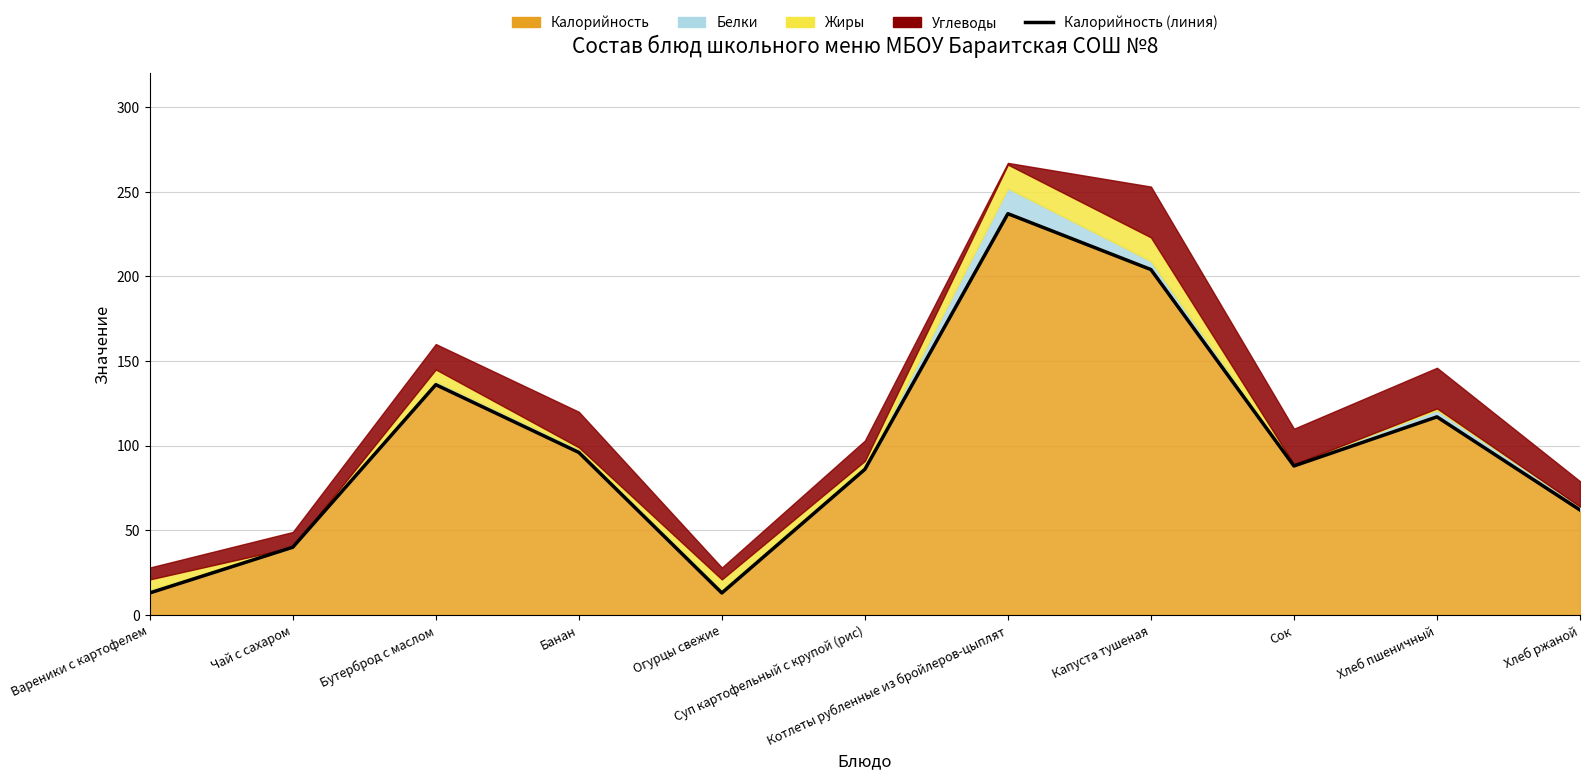

Reading right to left, transcribe all the data shown in this chart.

Хлеб ржаной=62	Хлеб пшеничный=117	Сок=88	Капуста тушеная=204	Котлеты рубленные из бройлеров-цыплят=237	Суп картофельный с крупой (рис)=86	Огурцы свежие=13	Банан=96	Бутерброд с маслом=136	Чай с сахаром=40	Вареники с картофелем=13